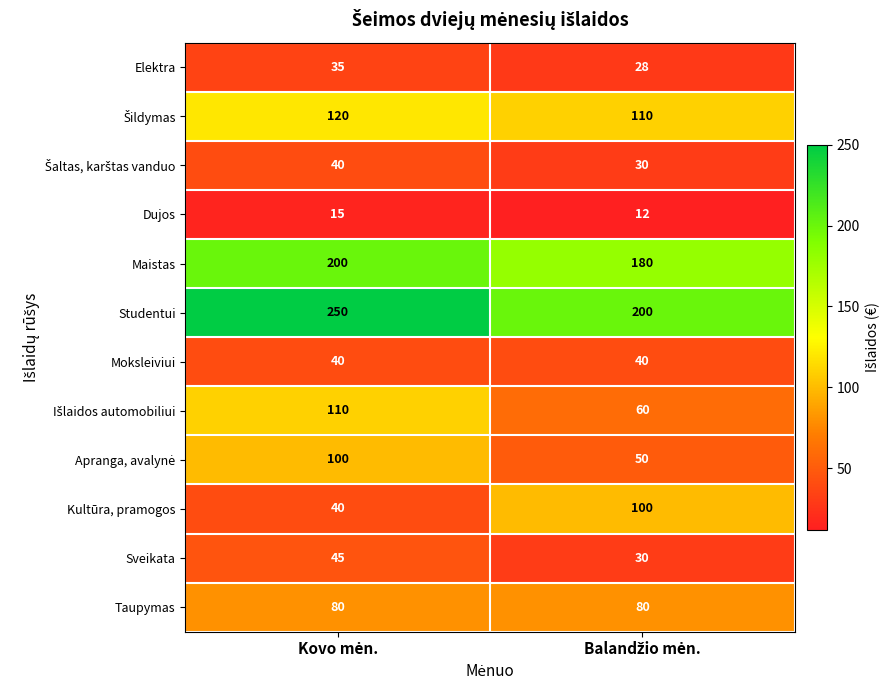

What is the minimum value shown in the chart?

12